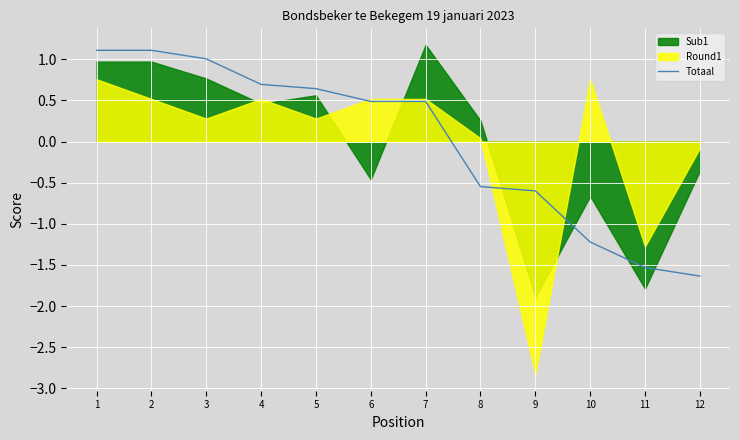

True or false: the data shows 1.1 at 5.

False